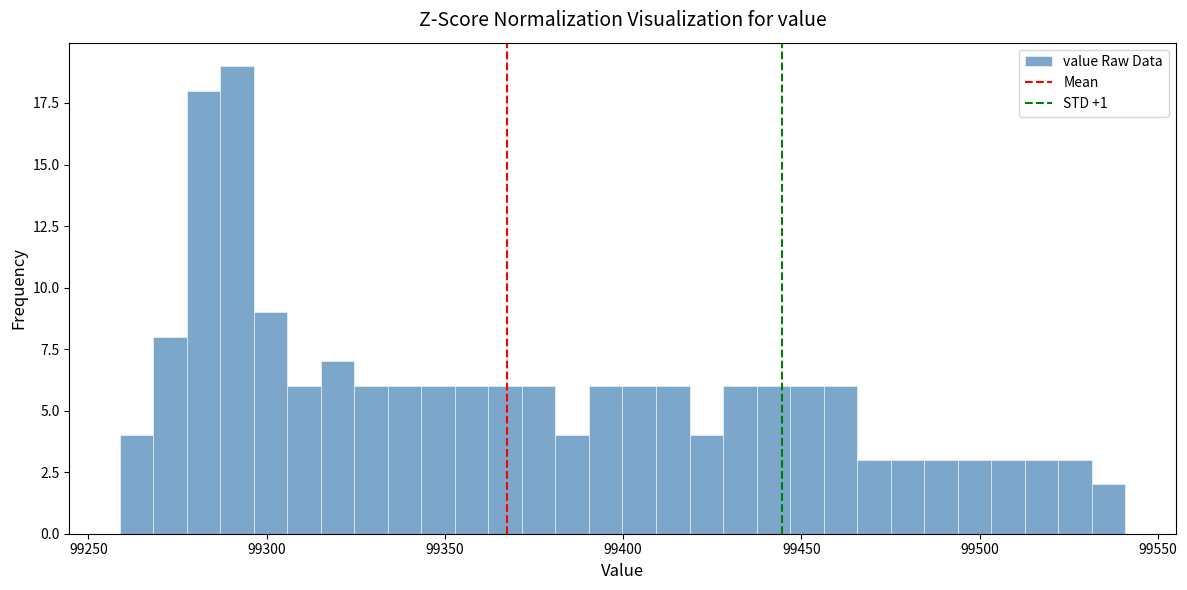

Around what value on the x-axis is the tallest bar? Give the approximate position of its centre, as read against the axis.

99290